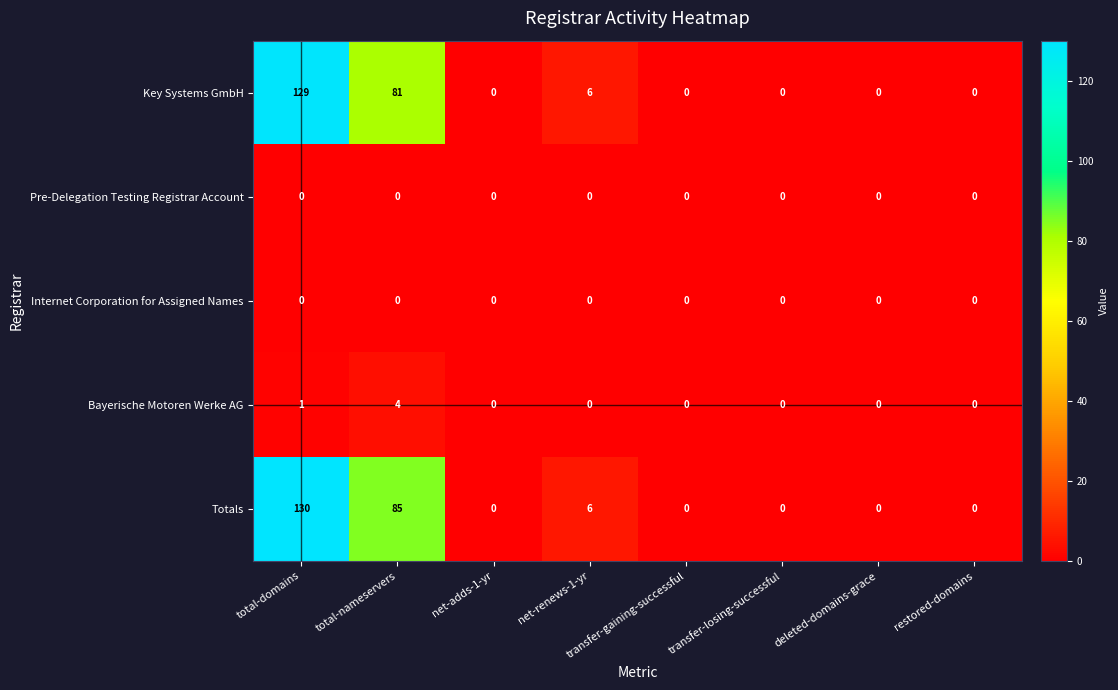

What is the difference between the highest and lowest values at total-nameservers?

85